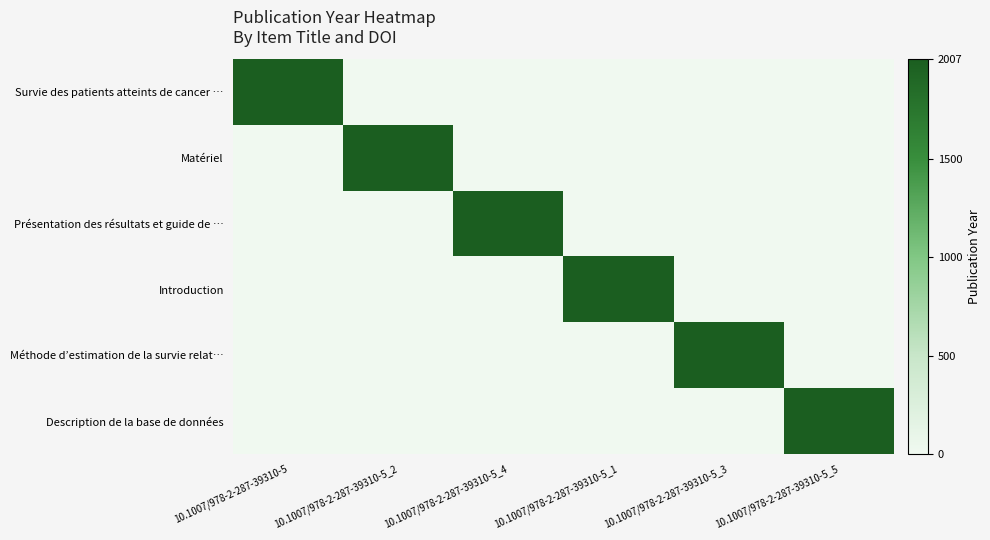

Which has a higher value, 10.1007/978-2-287-39310-5_1 or 10.1007/978-2-287-39310-5_5?

10.1007/978-2-287-39310-5_1